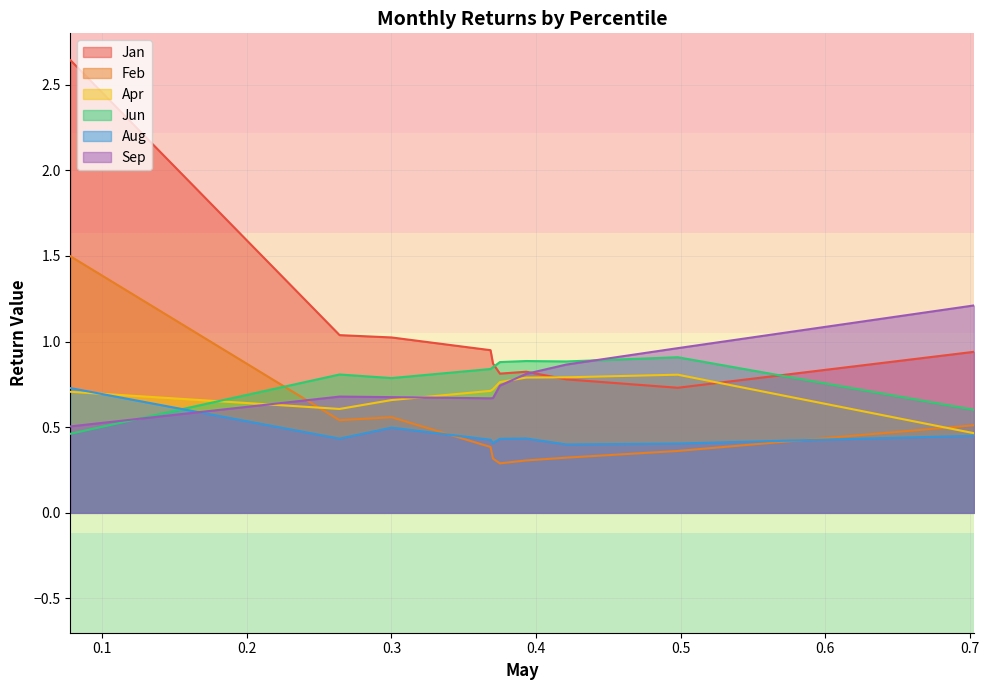

Is it true that Jun equals 0.5 at pct15?

False